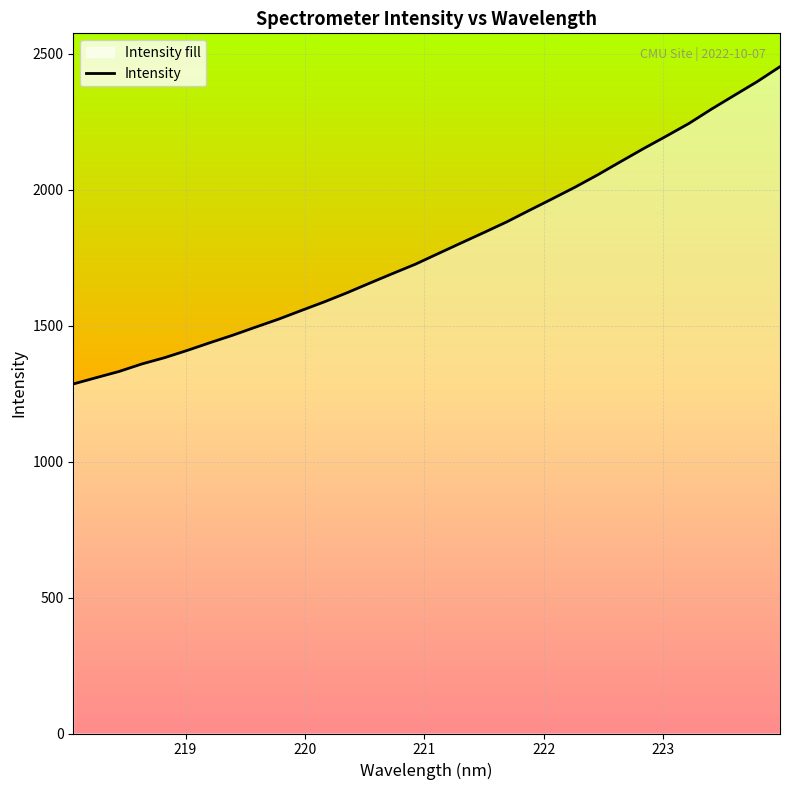

What is the maximum value shown in the chart?

2452.0